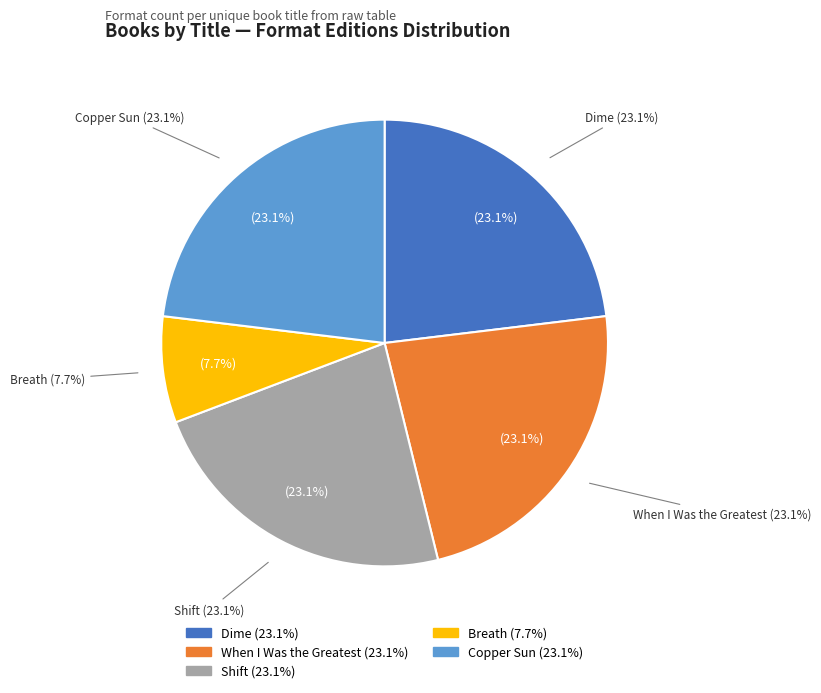

Does Copper Sun represent more than half of the total?

No